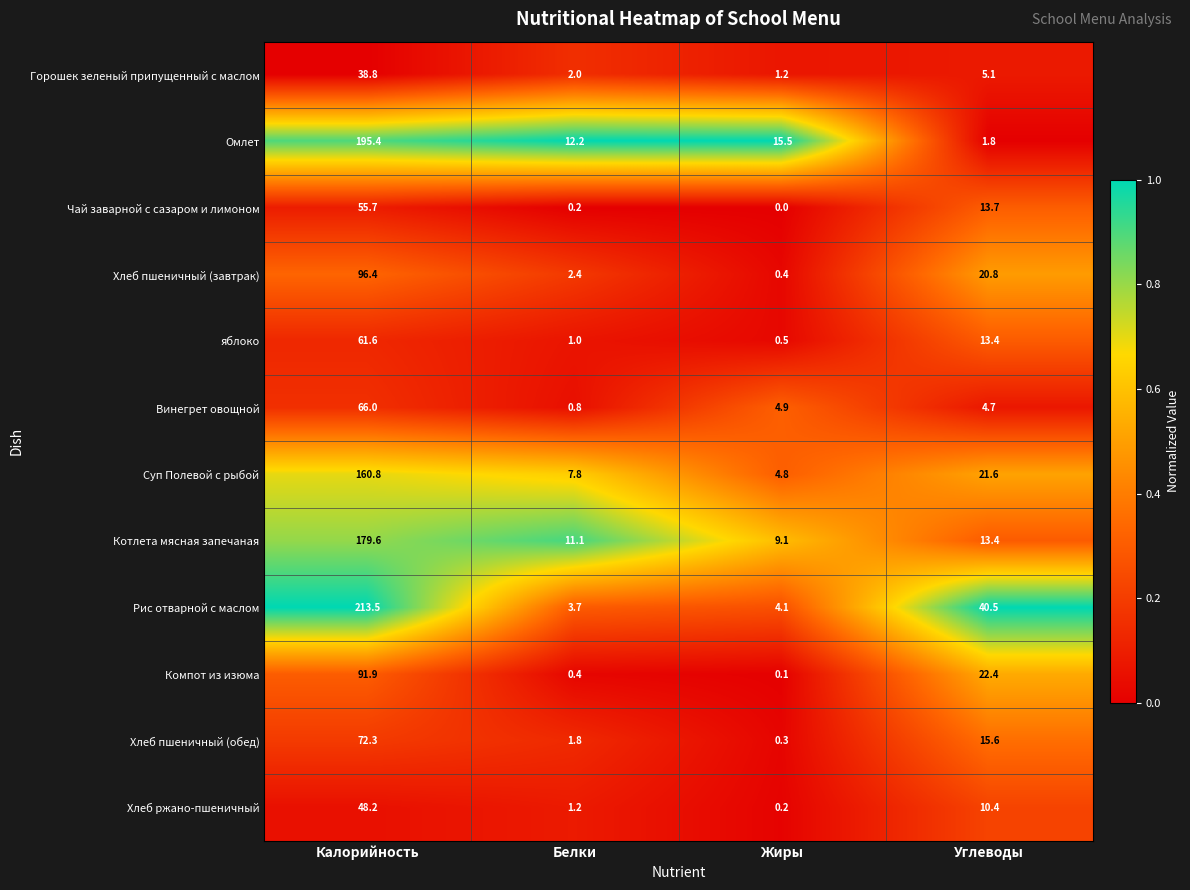

Where does the Хлеб пшеничный (обед) series first go above 15?

Калорийность